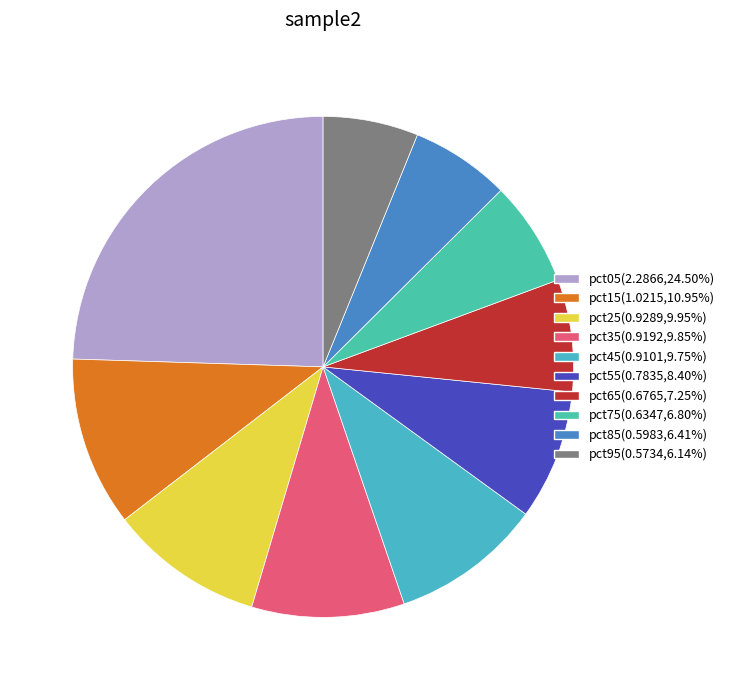

How many segments does this pie chart have?

10